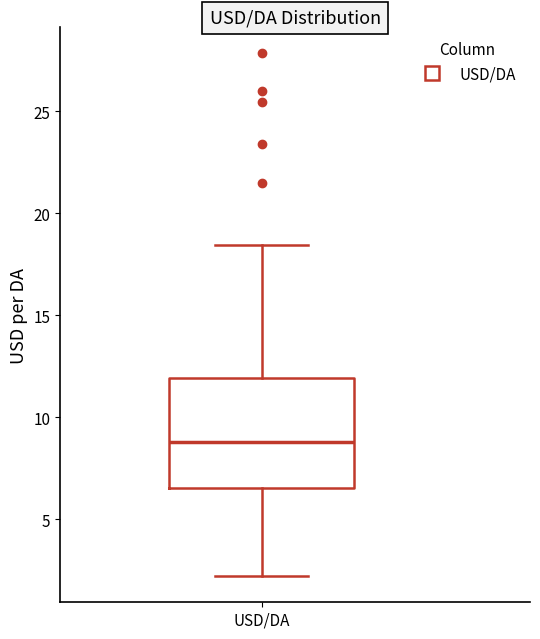

Read this box plot against the y-axis: the position of the median line, the range covered by the box, and the ends of both whiskers. The values are not printed on the chart, so give them approximately, as read against the axis.

median 9.0, box 6.5 to 12.0, whiskers 2.0 to 18.5